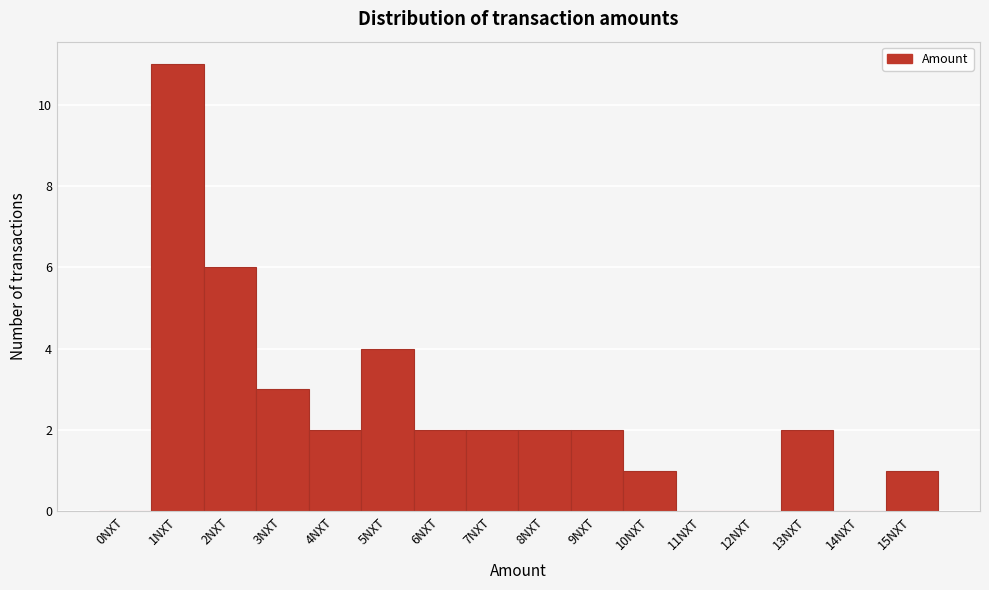

Reading right to left, list all the values displayed in this chart.

15NXT=1	14NXT=0	13NXT=2	12NXT=0	11NXT=0	10NXT=1	9NXT=2	8NXT=2	7NXT=2	6NXT=2	5NXT=4	4NXT=2	3NXT=3	2NXT=6	1NXT=11	0NXT=0